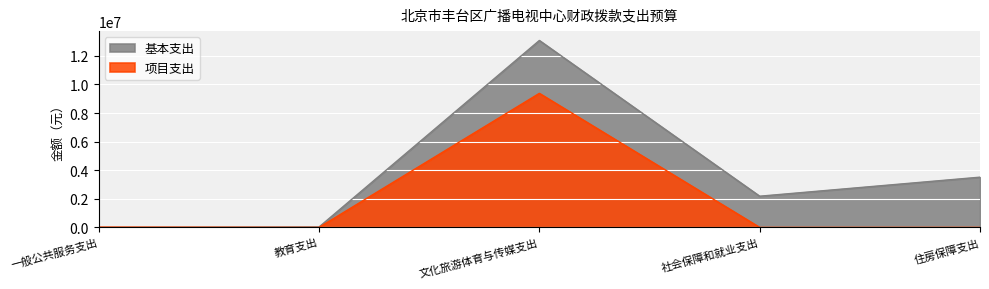

True or false: 基本支出 has a value of 3514670 at 住房保障支出.

True